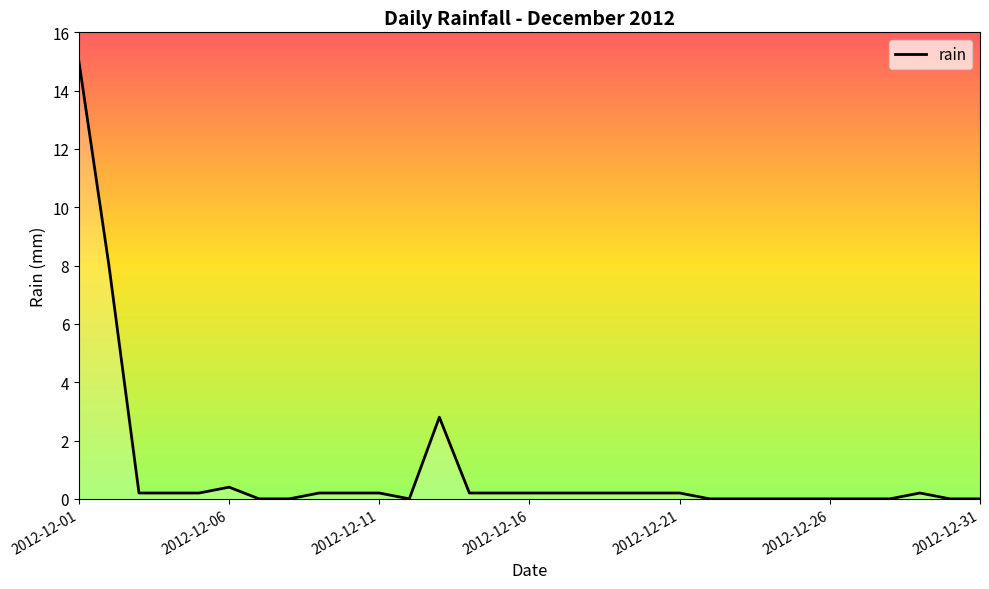

What is the maximum value shown in the chart?

15.0